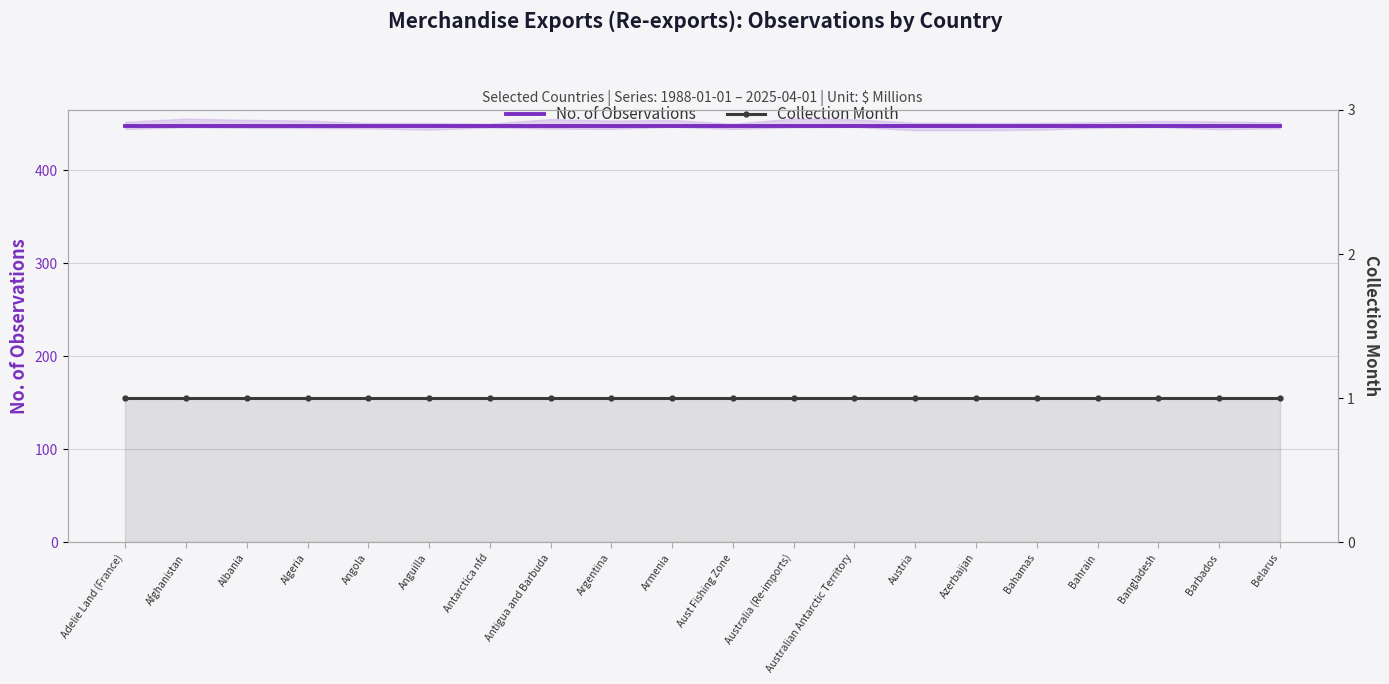

List the labels in order of Collection Month value, smallest first.

Adelie Land (France), Afghanistan, Albania, Algeria, Angola, Anguilla, Antarctica nfd, Antigua and Barbuda, Argentina, Armenia, Aust Fishing Zone, Australia (Re-imports), Australian Antarctic Territory, Austria, Azerbaijan, Bahamas, Bahrain, Bangladesh, Barbados, Belarus